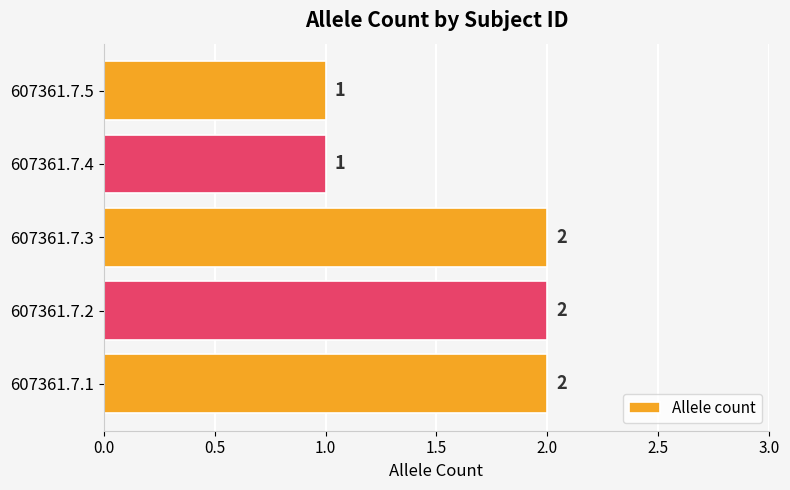

Does the chart contain any negative values?

No